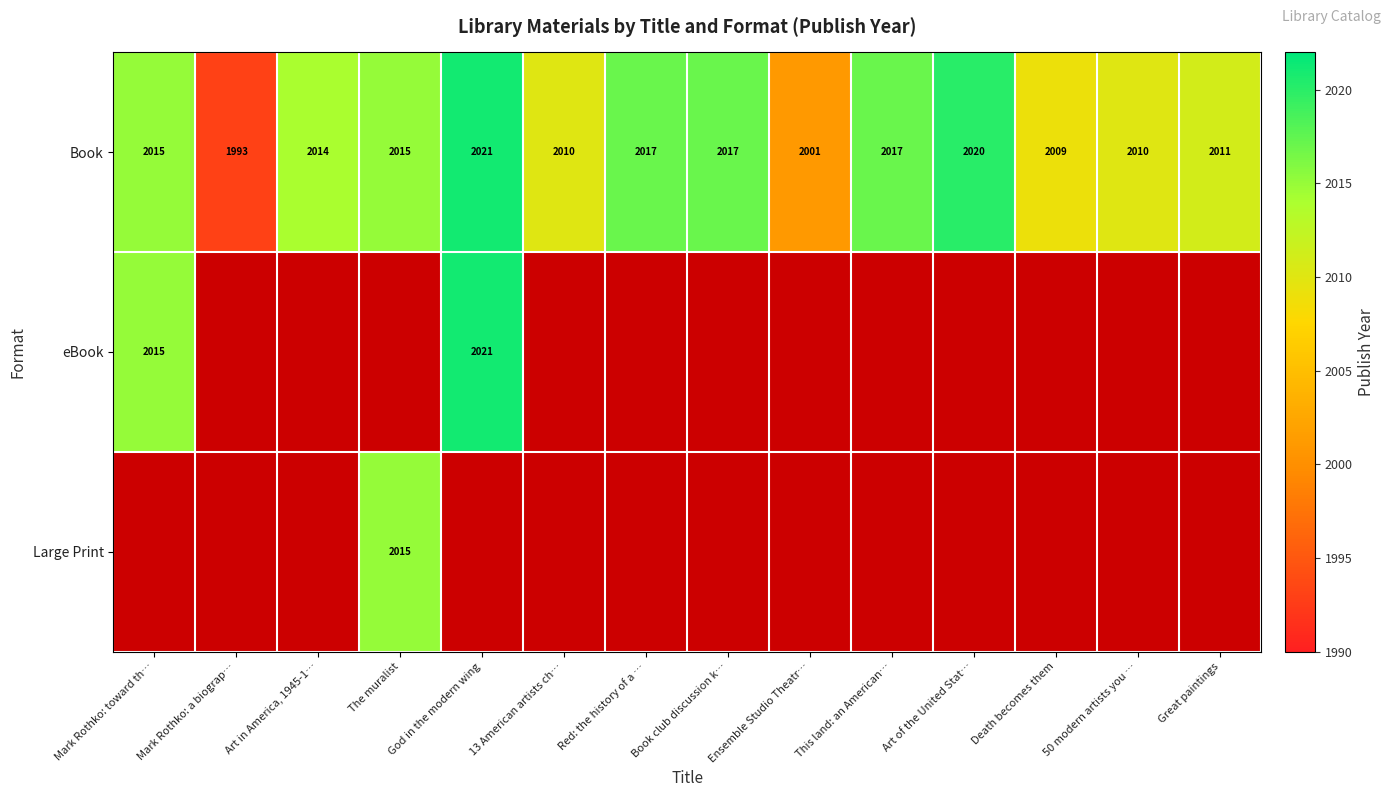

Is it true that Book equals 2014 at Art in America, 1945-1…?

True